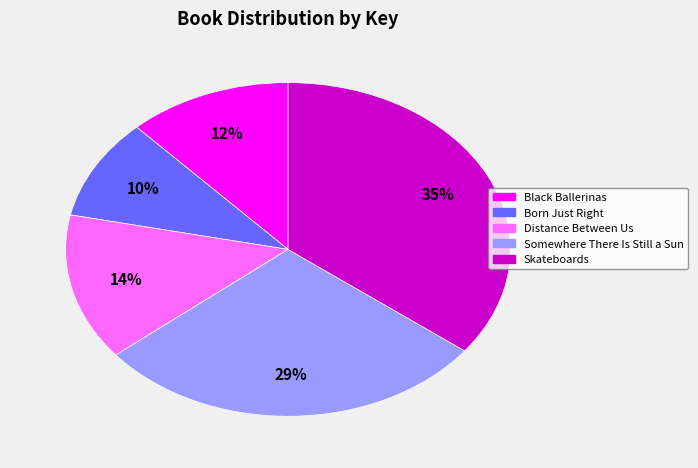

Count the number of slices in the pie.

5